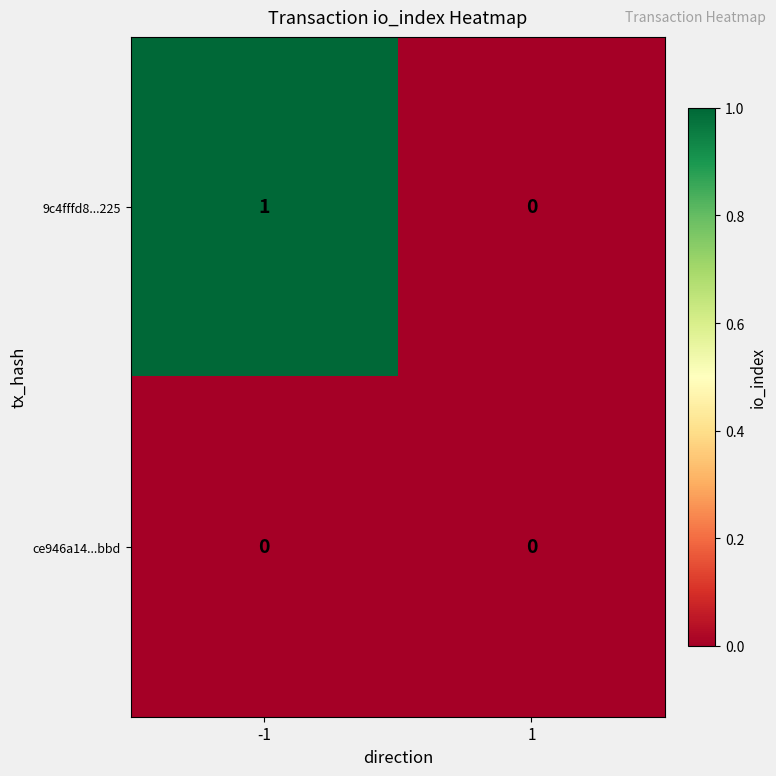

Reading right to left, list all the values displayed in this chart.

9c4fffd8...225: 1=0	-1=1
ce946a14...bbd: 1=0	-1=0